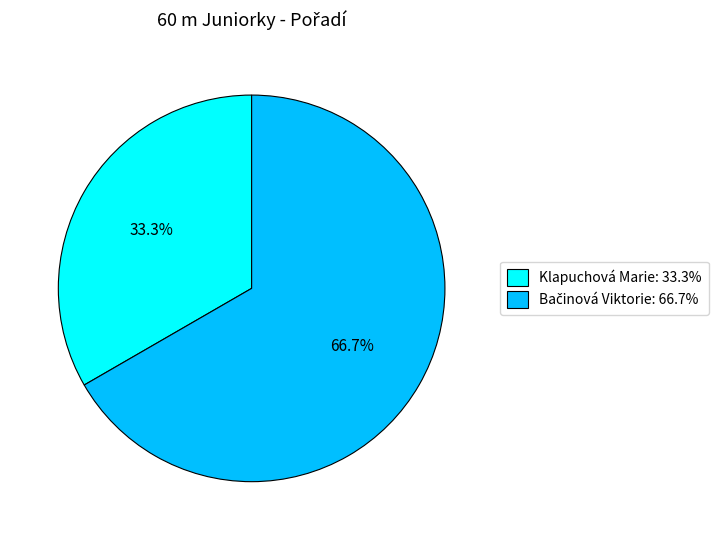

How many segments does this pie chart have?

2